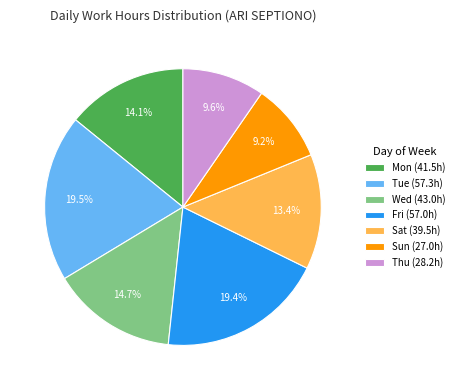

What percentage is NOT represented by Sat (39.5h)?

86.6%